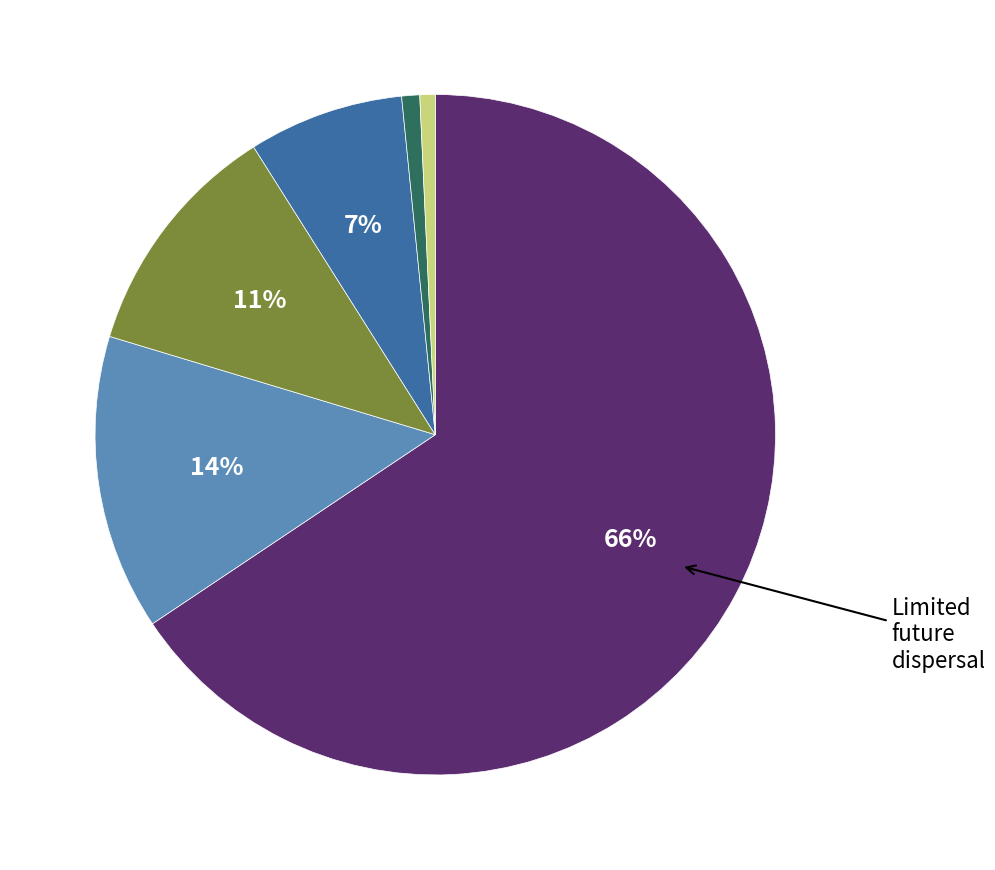

To the nearest percent, what is the difference between the largest and smallest slice percentages?

65%